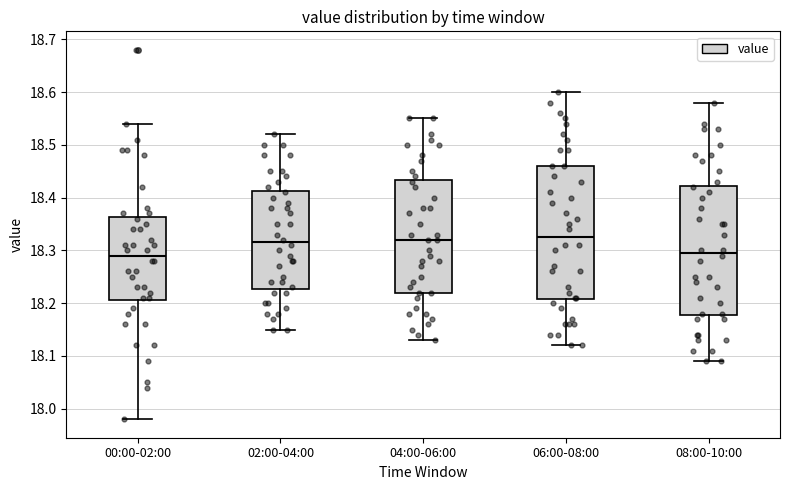

Where is the lower edge of the box for 04:00-06:00 on the y-axis? The values are not printed on the chart, so give them approximately, as read against the axis.

18.22